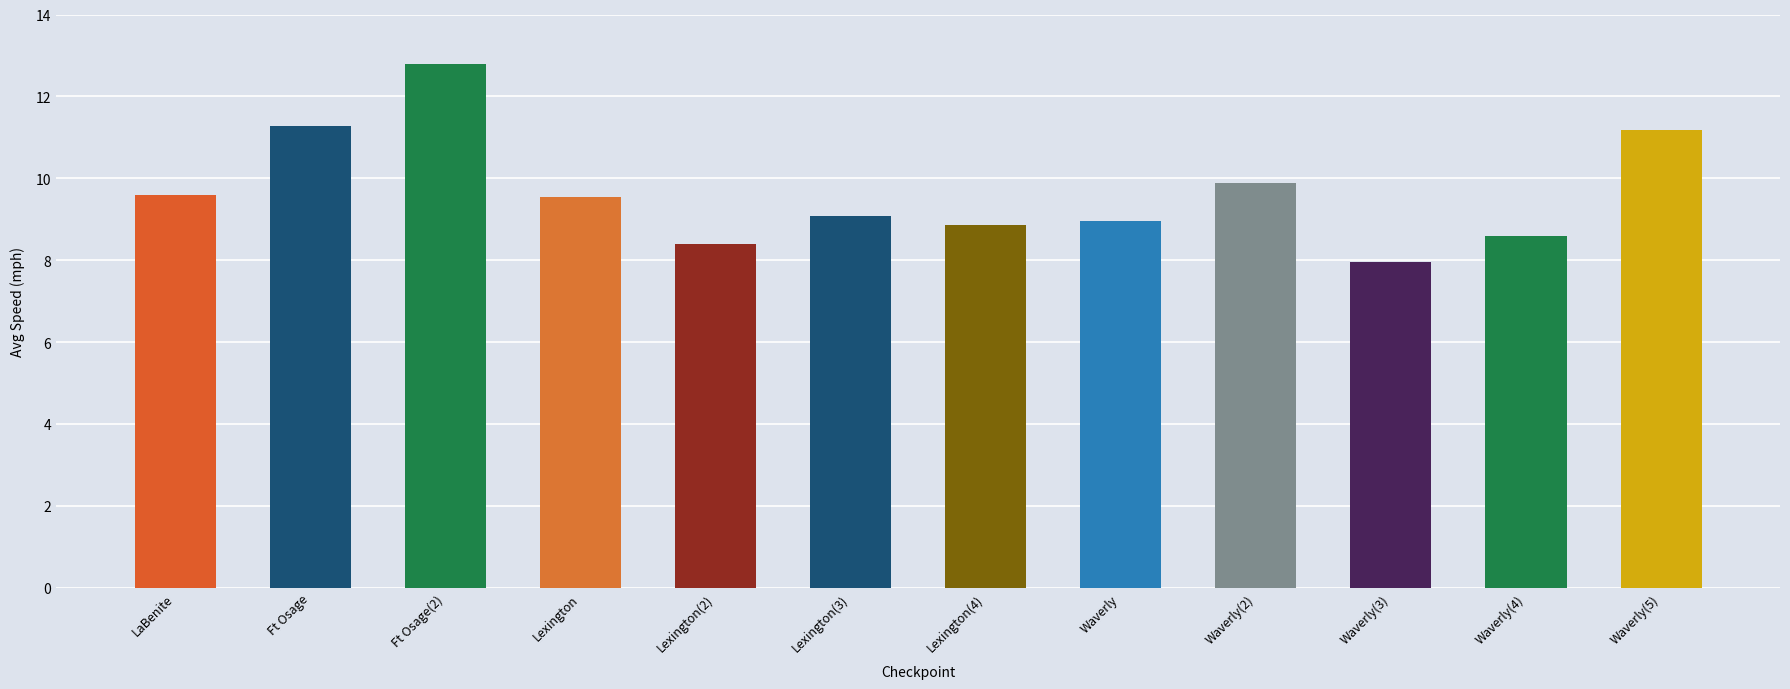

What is the difference between the values at Waverly and Lexington(2)?

0.5